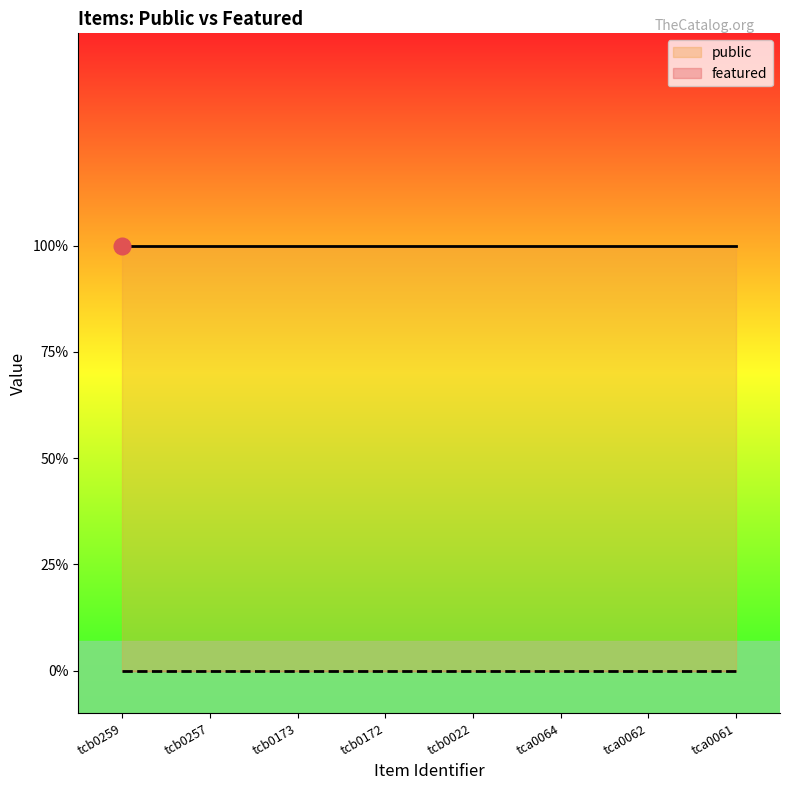

True or false: featured and public intersect in this chart.

False